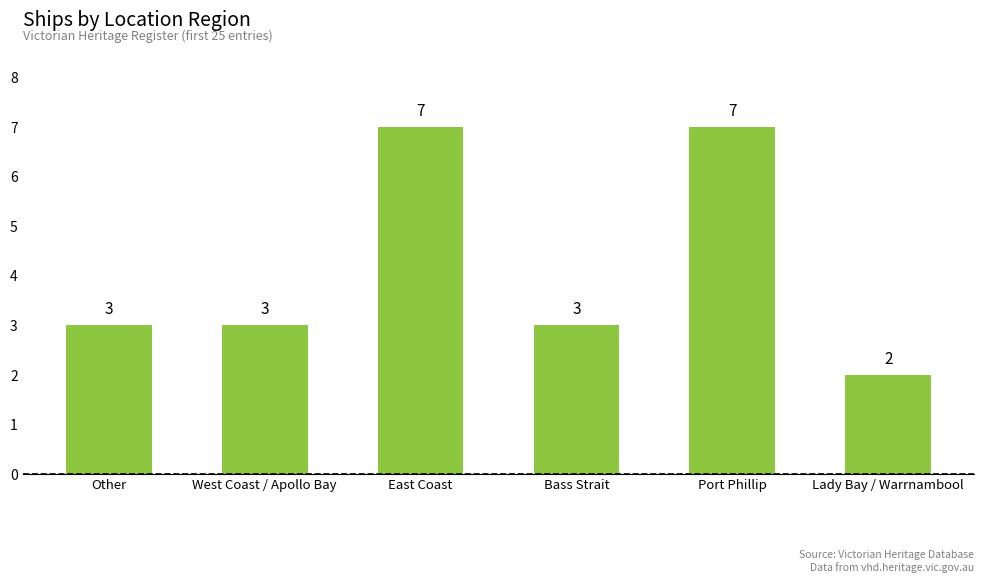

What position from the right is East Coast?

4